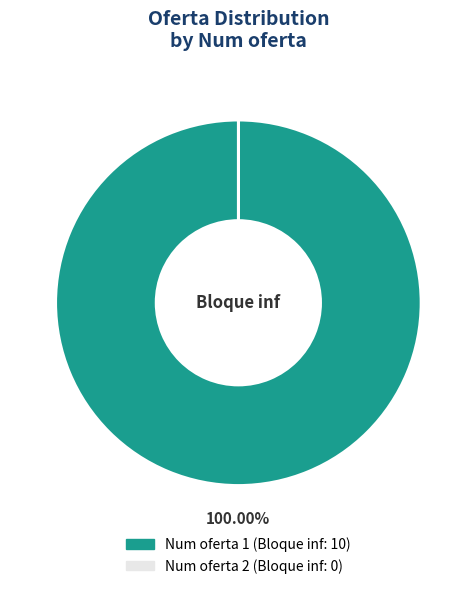

Is there a majority slice in this chart?

Yes